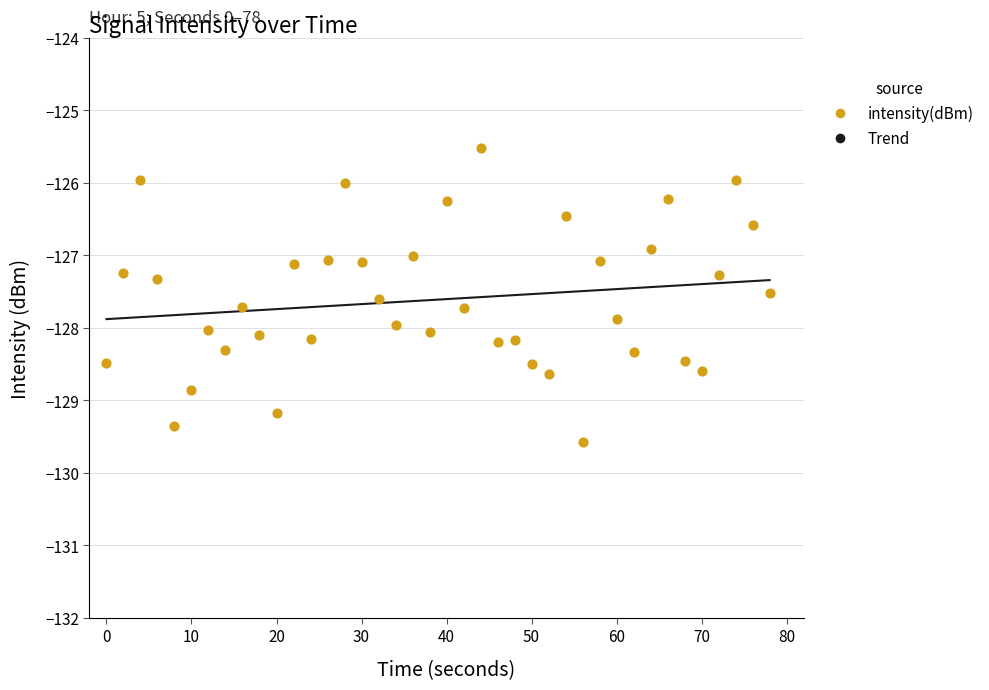

At how many categories does at least one series exceed -126?

4